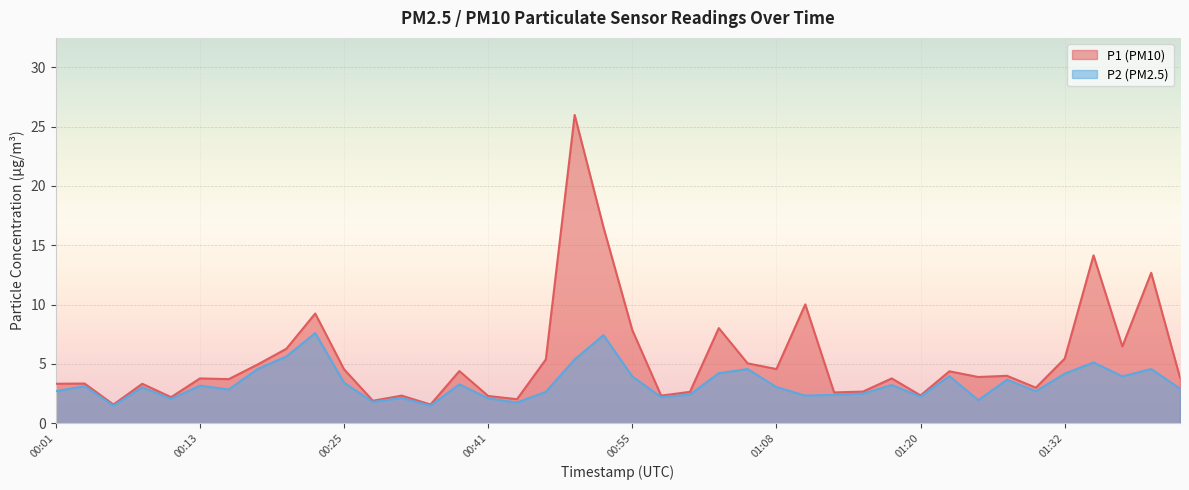

In P2, how many points are higher than both neighbors (excluding endpoints)?

13